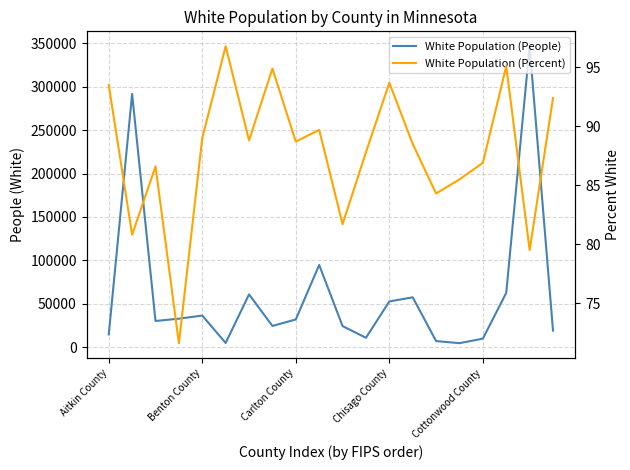

What is the difference between the maximum and minimum values in the White Population (Percent) series?

25.2